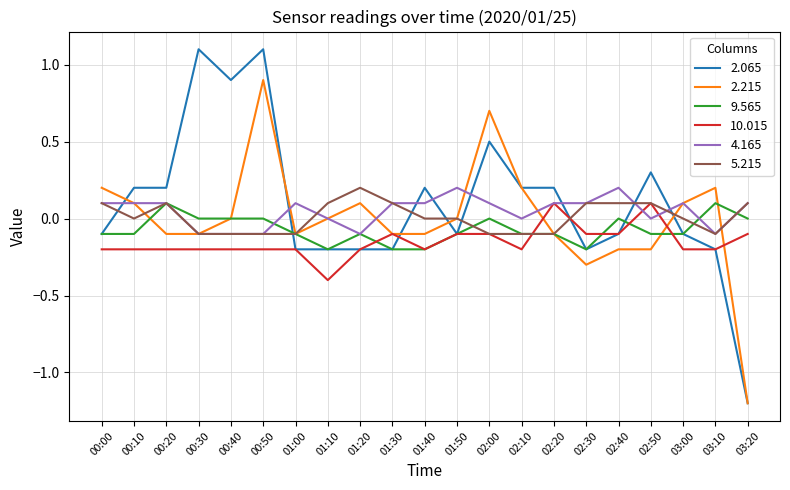

What is the difference between the second highest and minimum values in the 2.065 series?

2.3